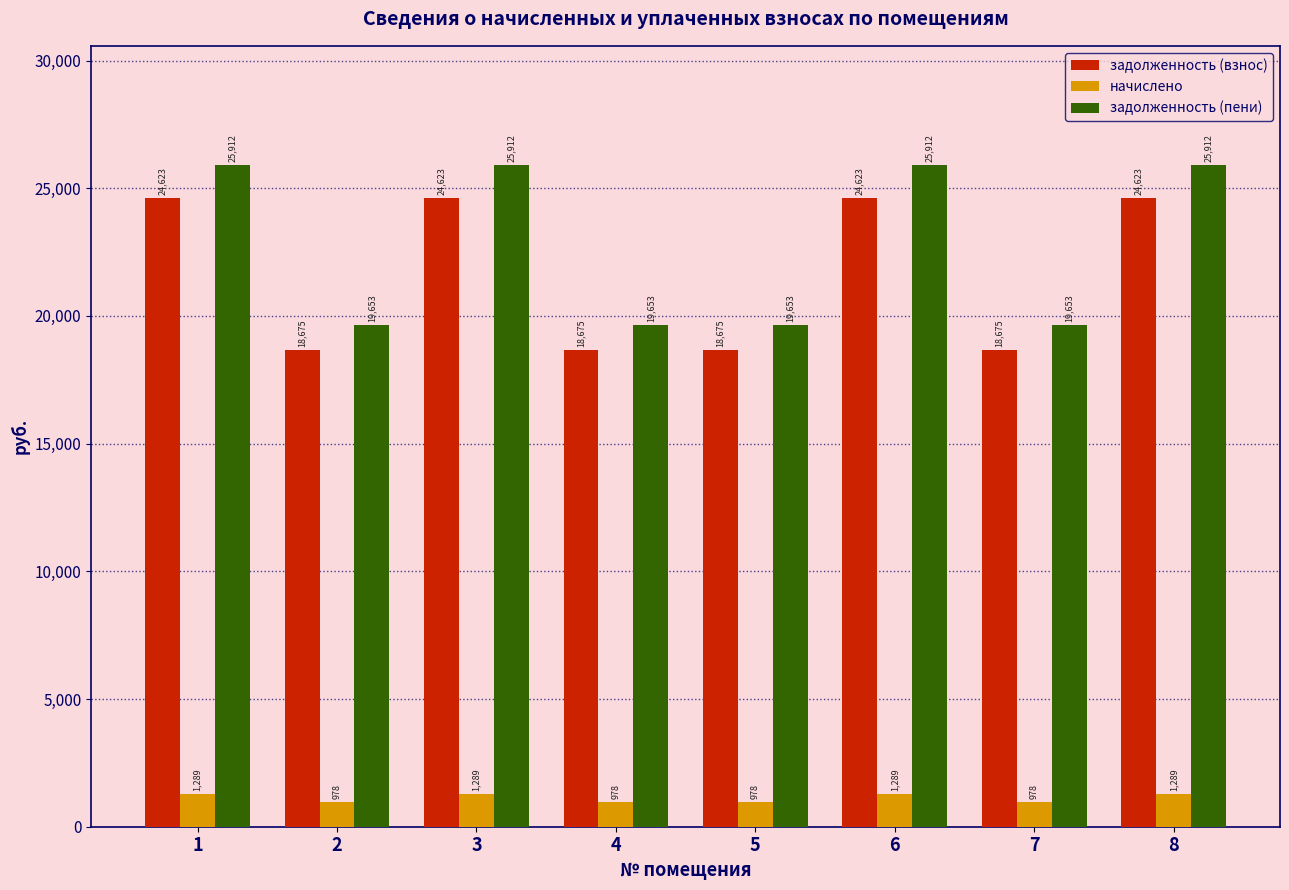

The задолженность (взнос) series shows 24622.9 at 1. True or false?

True